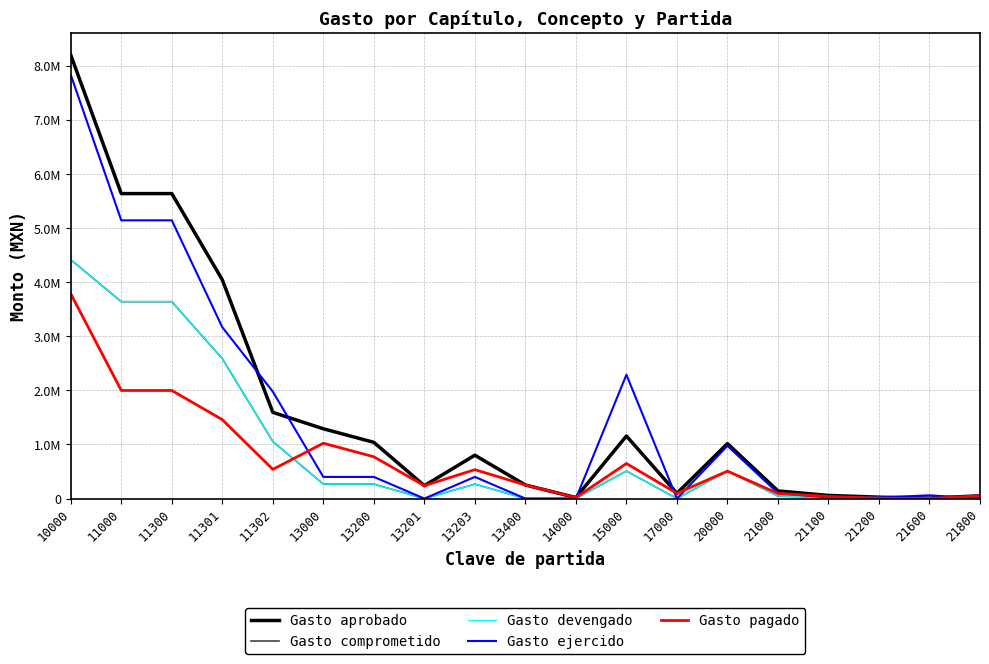

Is this an area chart (filled region under the line)?

No